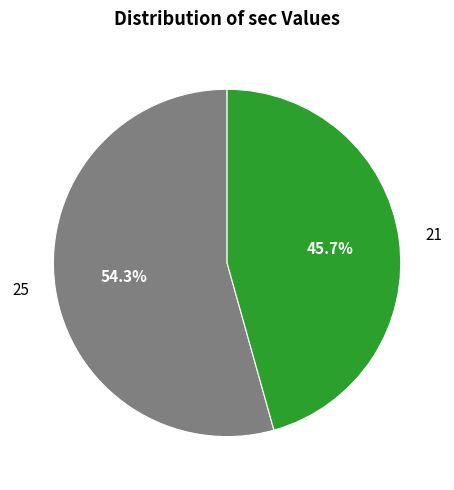

Count the number of slices in the pie.

2